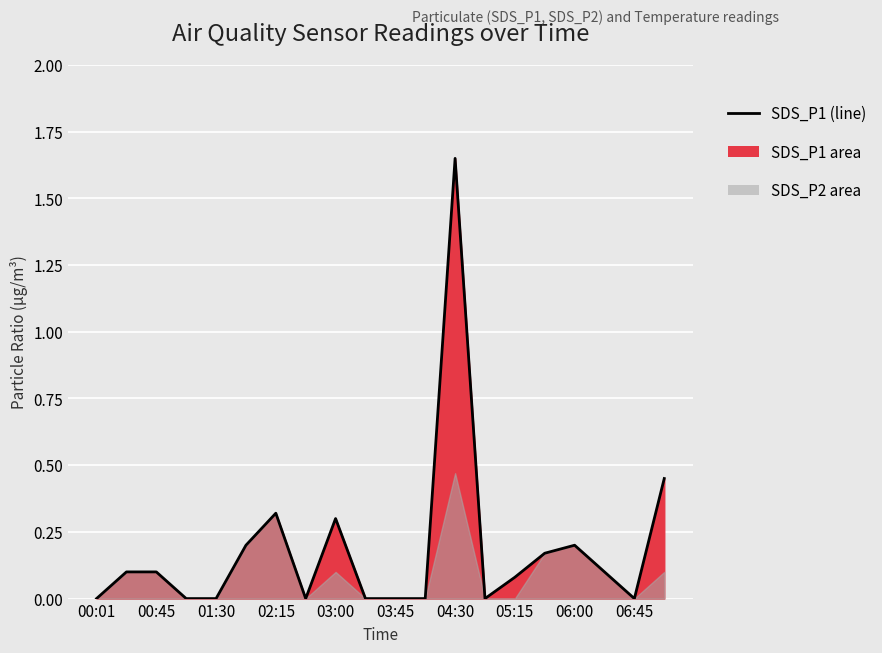

What position from the left is 04:30?

13